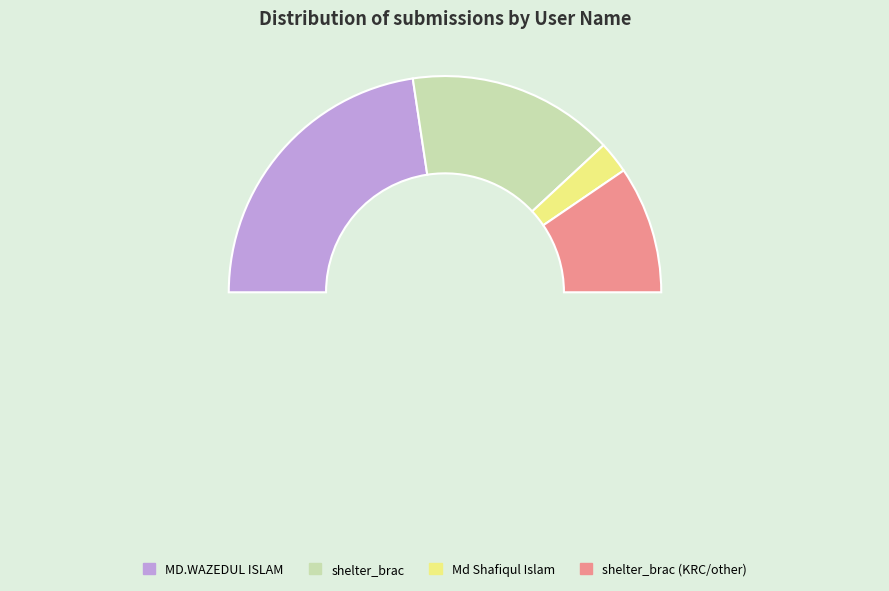

Which slice is the smallest?

Md Shafiqul Islam